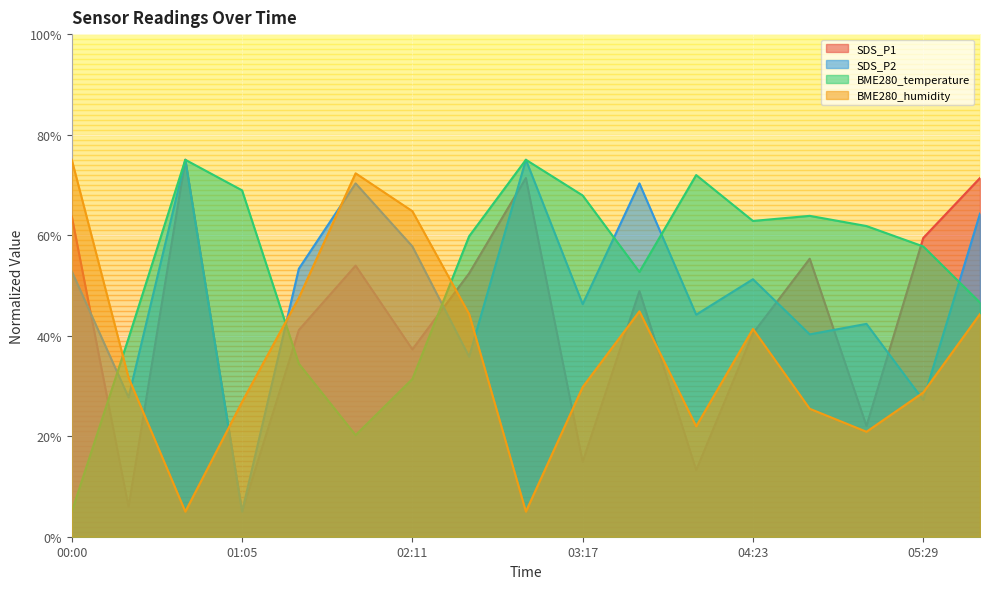

Which has a higher value, 05:51 or 04:01?

05:51